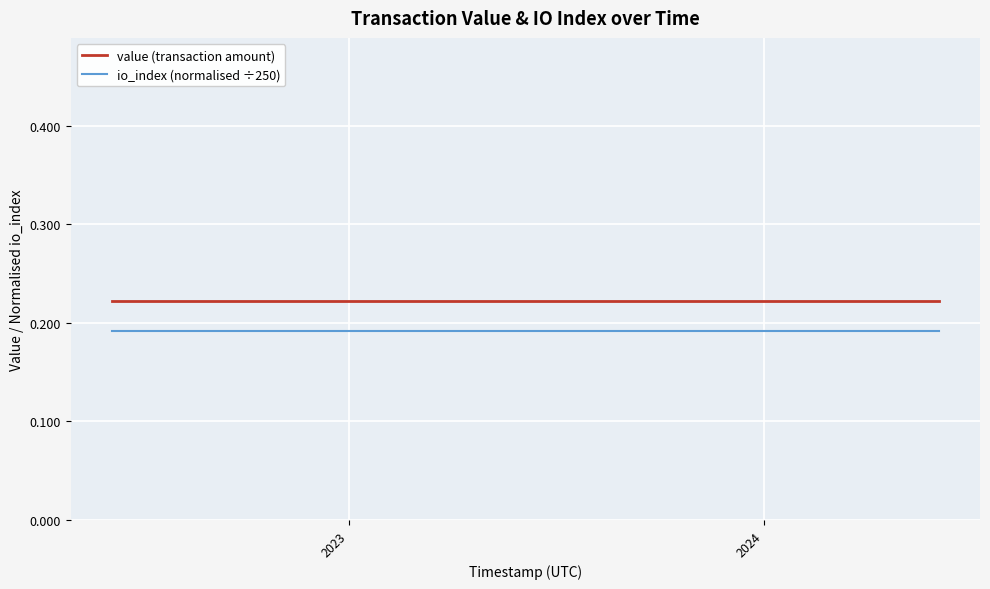

Which series has the largest total across all categories?

value (transaction amount)